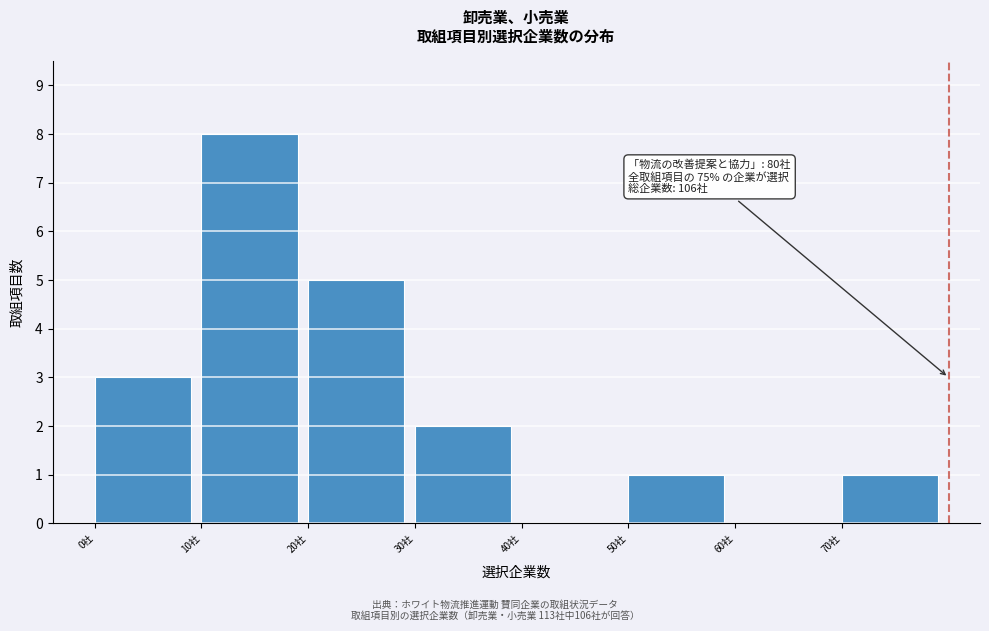

Over which range of the x-axis is the bar tallest?

10 to 20